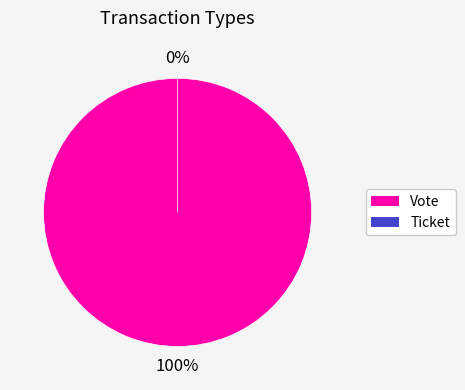

Is there any slice that represents more than half of the pie?

Yes